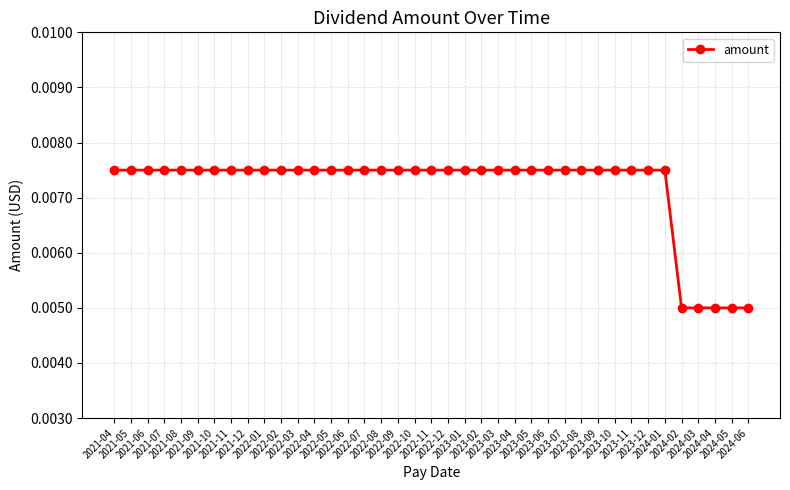

How many values are between 0 and 1?

39